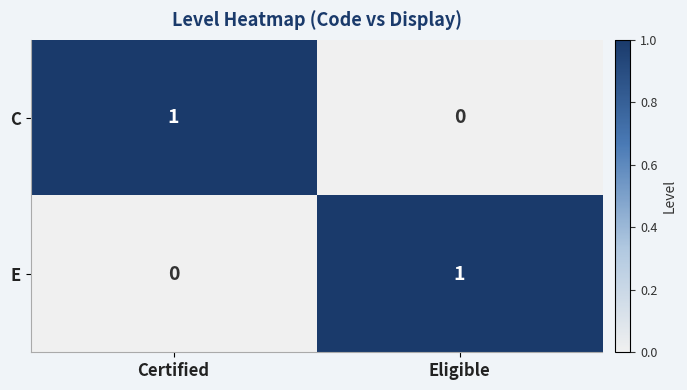

Which category has the lowest value in the E series?

Certified